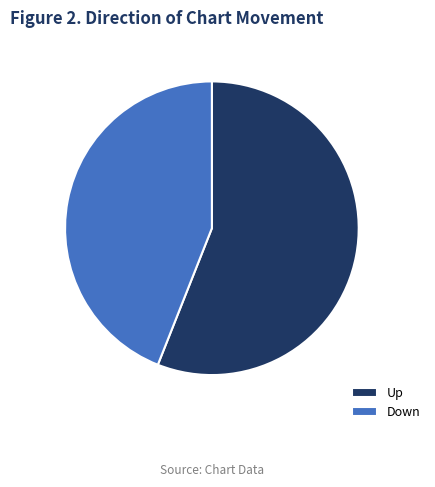

True or false: Down accounts for 36% of the total.

False